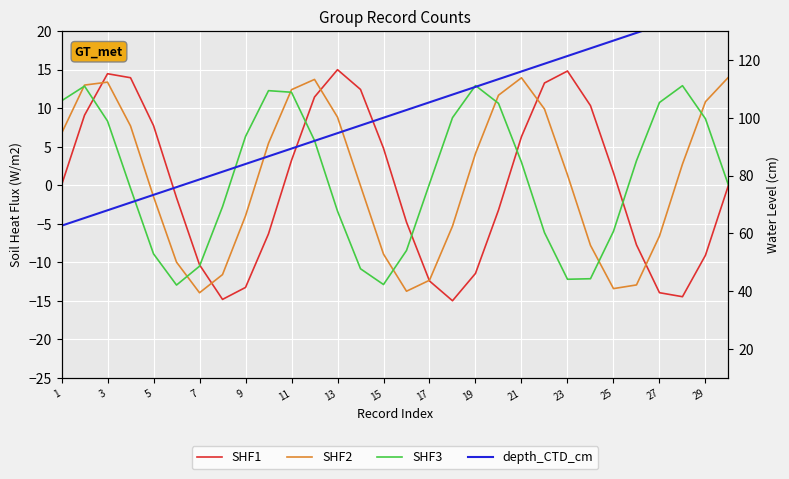

Is this an area chart (filled region under the line)?

No